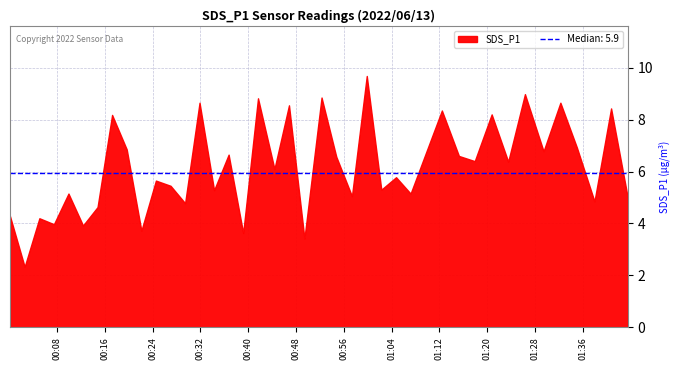

Rank the categories by value from highest to lowest.

2022/06/13 00:59:51, 2022/06/13 01:26:19, 2022/06/13 00:52:17, 2022/06/13 00:41:39, 2022/06/13 00:31:52, 2022/06/13 01:32:15, 2022/06/13 00:46:50, 2022/06/13 01:40:44, 2022/06/13 01:12:25, 2022/06/13 01:20:45, 2022/06/13 00:17:14, 2022/06/13 01:35:00, 2022/06/13 00:19:41, 2022/06/13 01:29:26, 2022/06/13 00:36:44, 2022/06/13 01:15:16, 2022/06/13 00:54:45, 2022/06/13 01:17:55, 2022/06/13 01:23:31, 2022/06/13 00:44:24, 2022/06/13 01:04:45, 2022/06/13 00:24:34, 2022/06/13 00:27:01, 2022/06/13 01:02:17, 2022/06/13 00:34:18, 2022/06/13 00:09:56, 2022/06/13 01:07:11, 2022/06/13 00:57:22, 2022/06/13 01:43:31, 2022/06/13 01:37:57, 2022/06/13 00:29:27, 2022/06/13 00:14:48, 2022/06/13 00:00:09, 2022/06/13 00:05:04, 2022/06/13 00:07:30, 2022/06/13 00:12:22, 2022/06/13 00:22:08, 2022/06/13 00:39:10, 2022/06/13 00:49:25, 2022/06/13 00:02:36